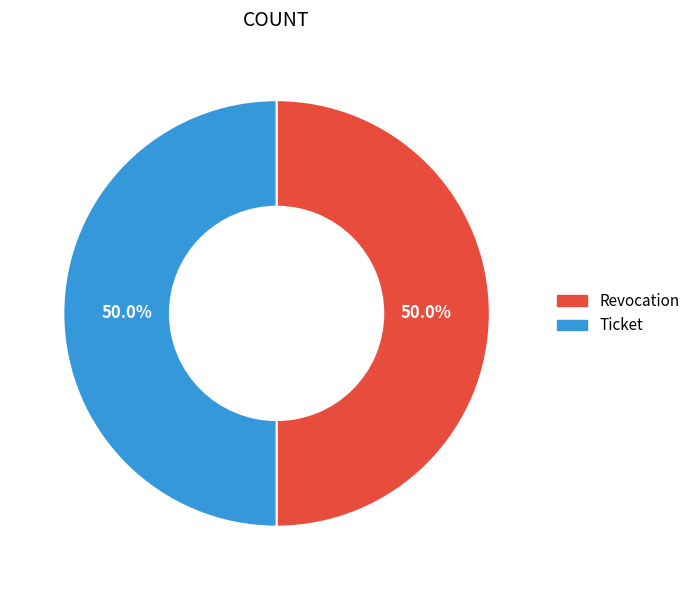

To the nearest percent, what is the average slice percentage?

50%